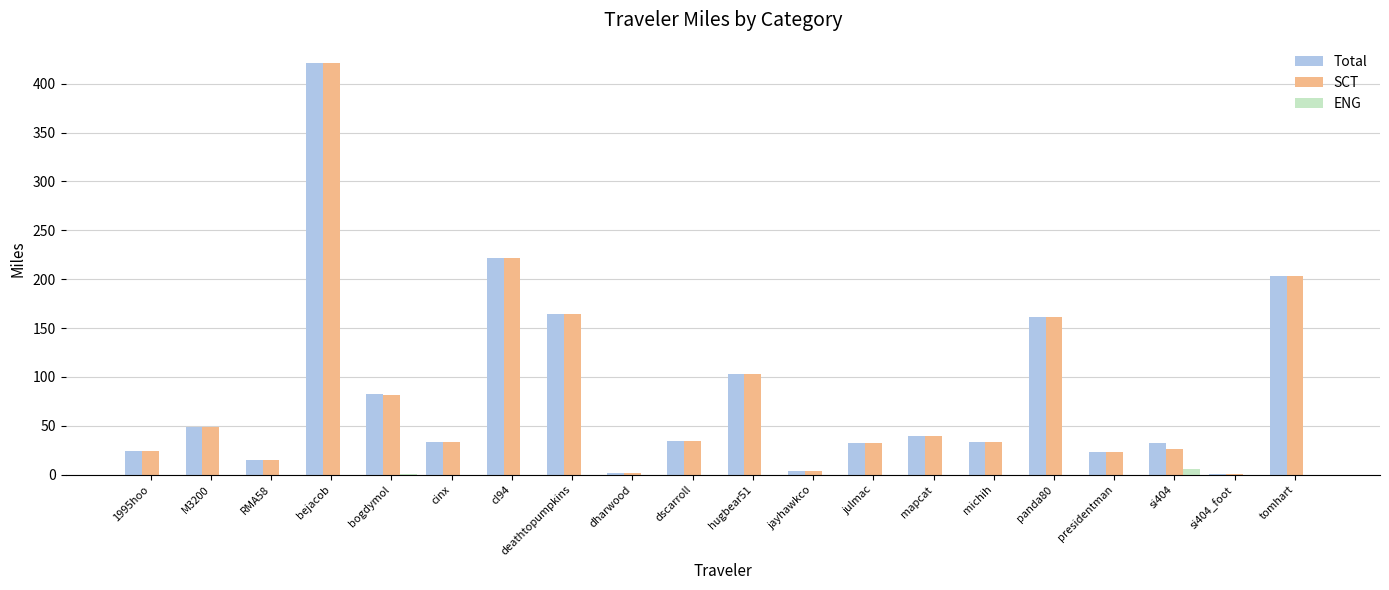

Which series changed the most between bogdymol and presidentman?

Total